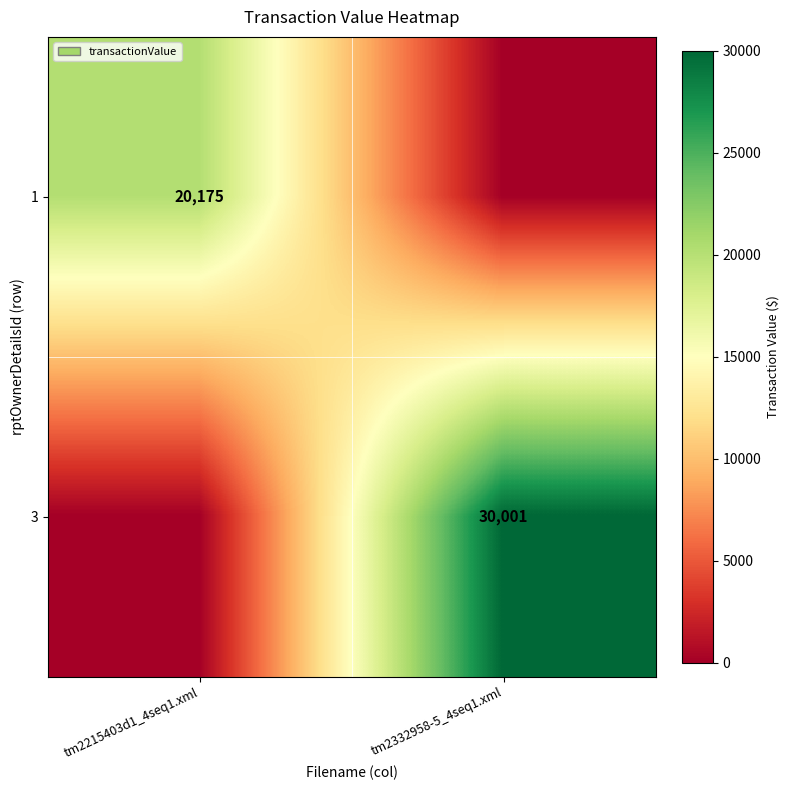

Which label corresponds to the smallest value in the chart?

tm2332958-5_4seq1.xml